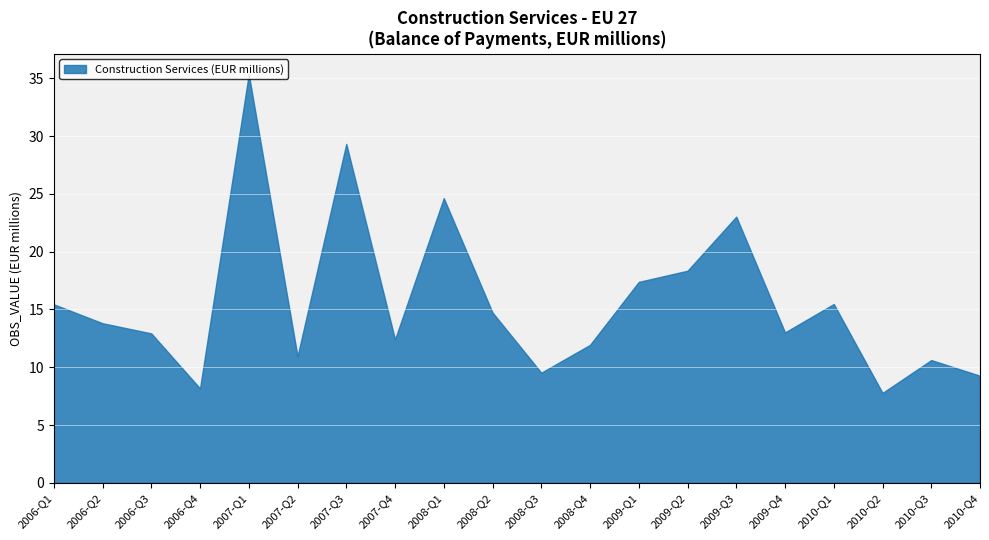

What is the greatest value displayed?

35.4